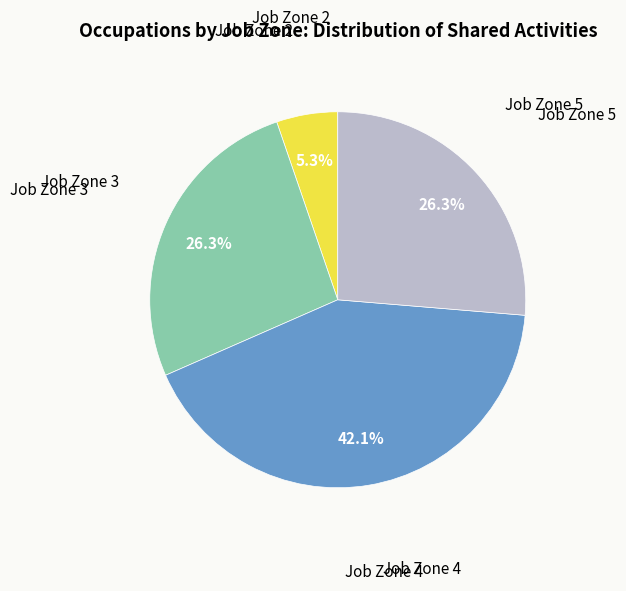

Is there a majority slice in this chart?

No